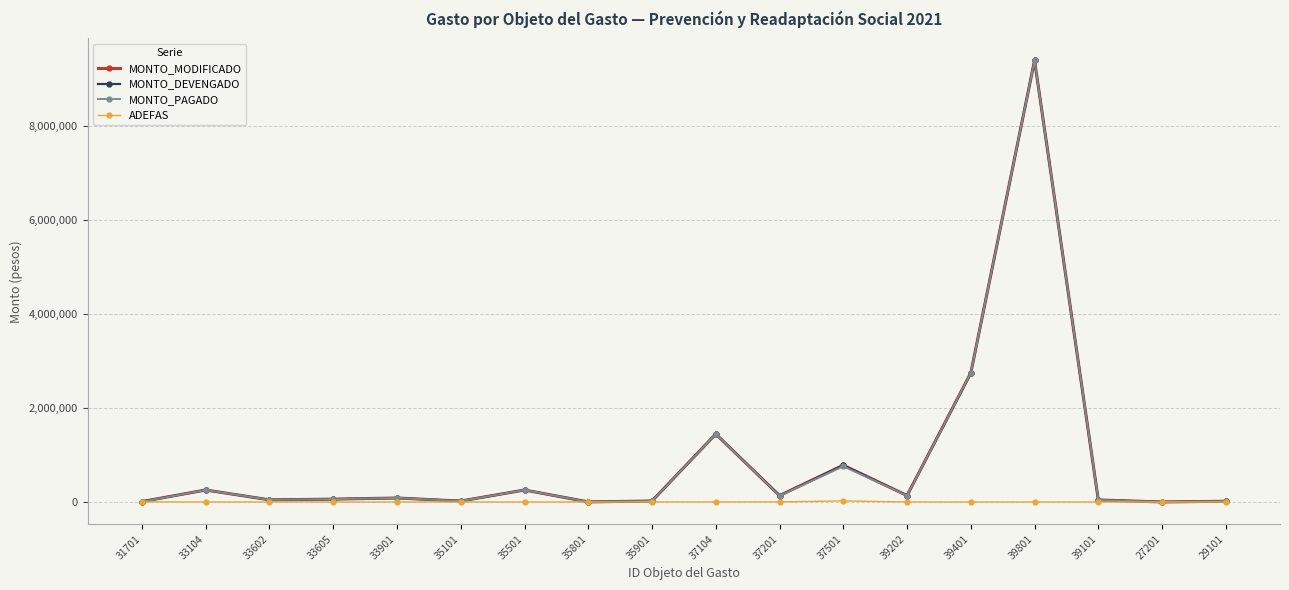

Is this an area chart (filled region under the line)?

No